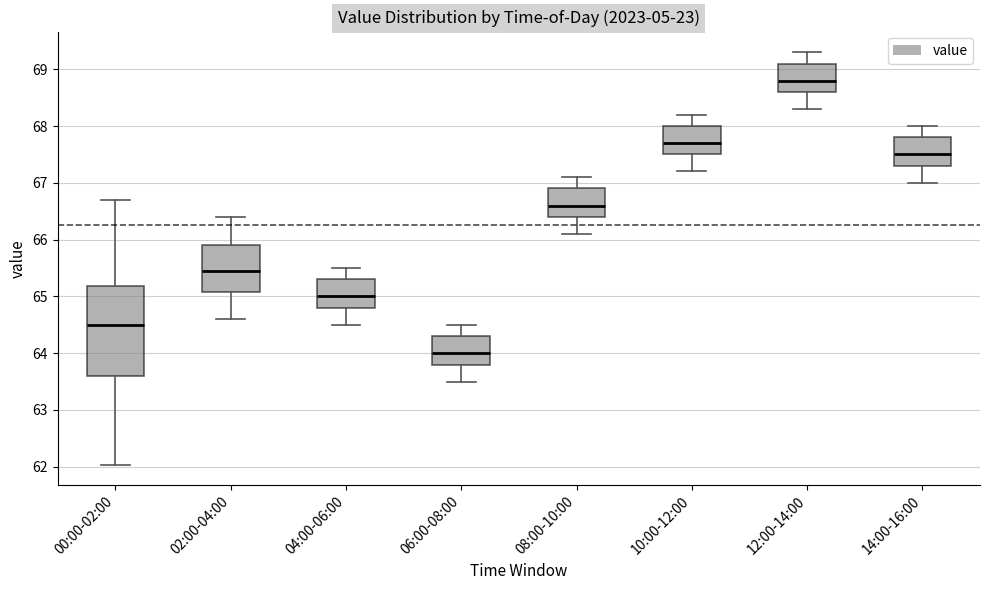

Which box is the tallest, from its lower edge to its upper edge?

00:00-02:00